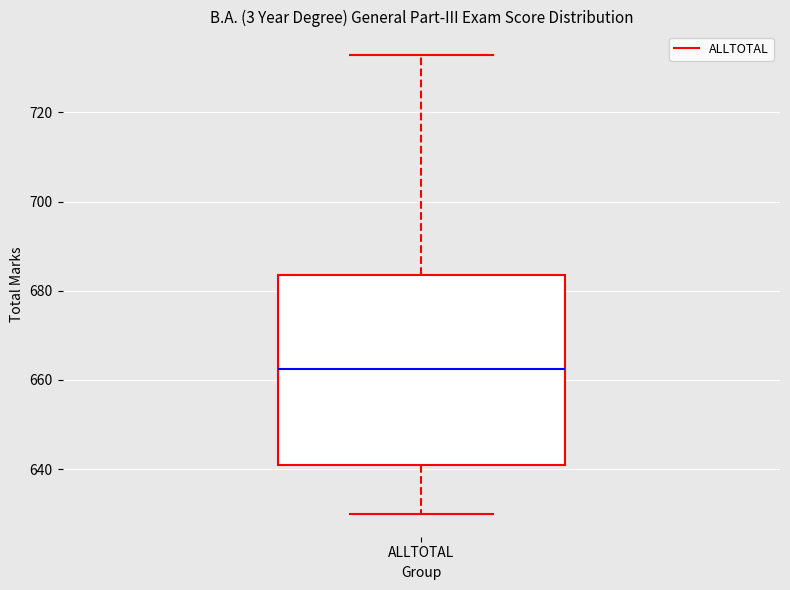

Where does the upper whisker of the box for ALLTOTAL end on the y-axis? The values are not printed on the chart, so give them approximately, as read against the axis.

734